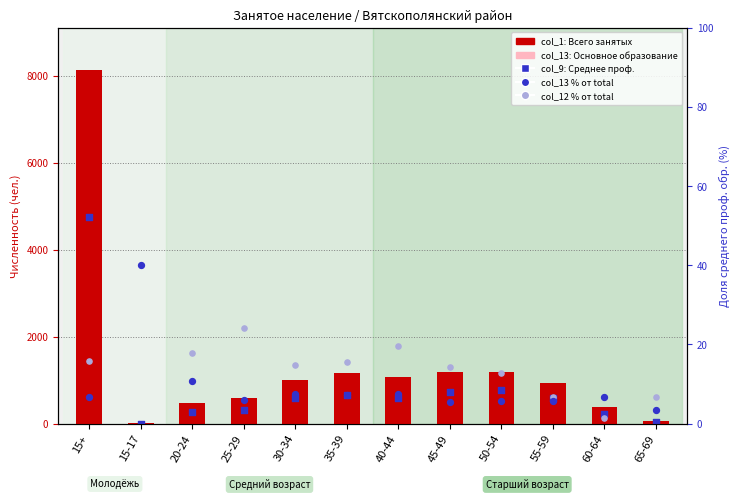

At which category is the sum across all series the highest?

15+